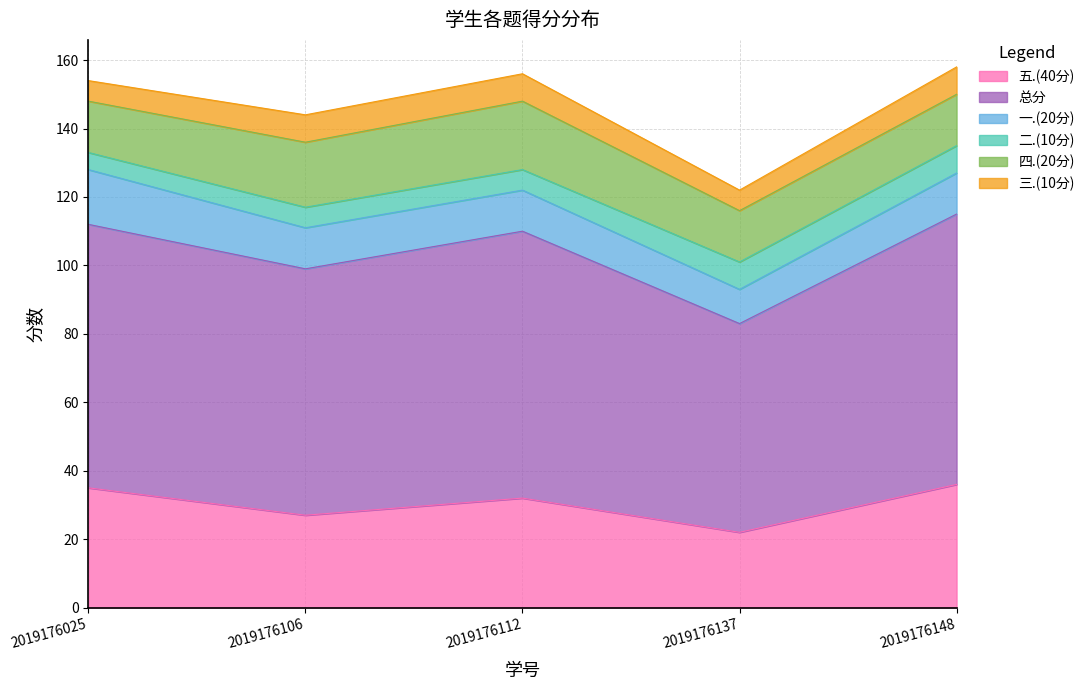

What are all the series names shown in the legend?

五.(40分), 总分, 一.(20分), 二.(10分), 四.(20分), 三.(10分)